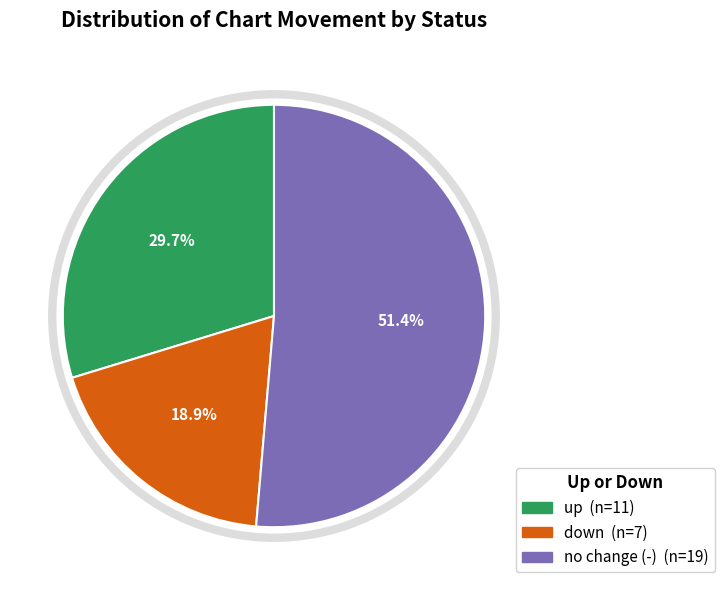

Is there any slice that represents more than half of the pie?

Yes